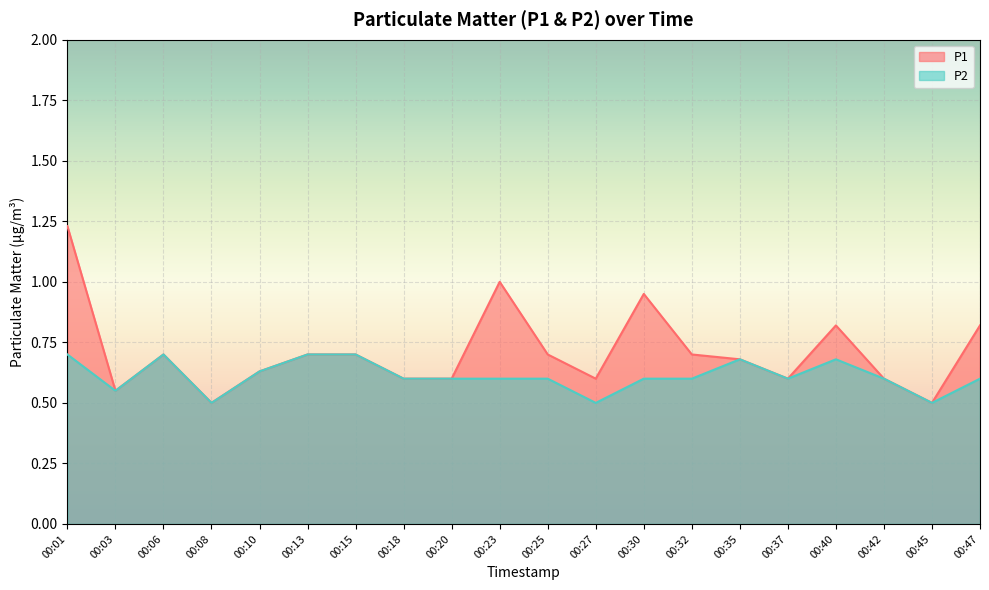

What is the minimum value for P2?

0.5